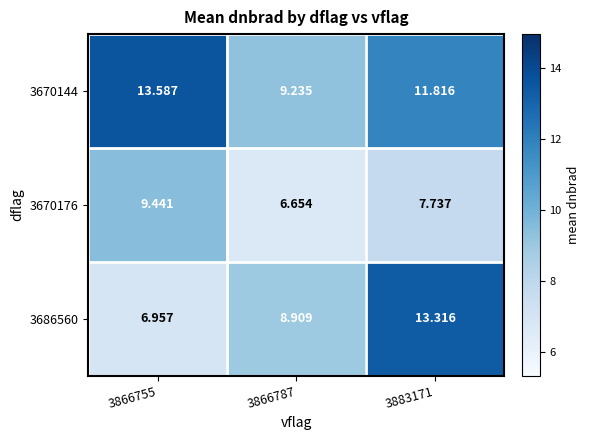

Is the value of 3686560 at 3866755 greater than the value of 3670144 at 3866787?

No